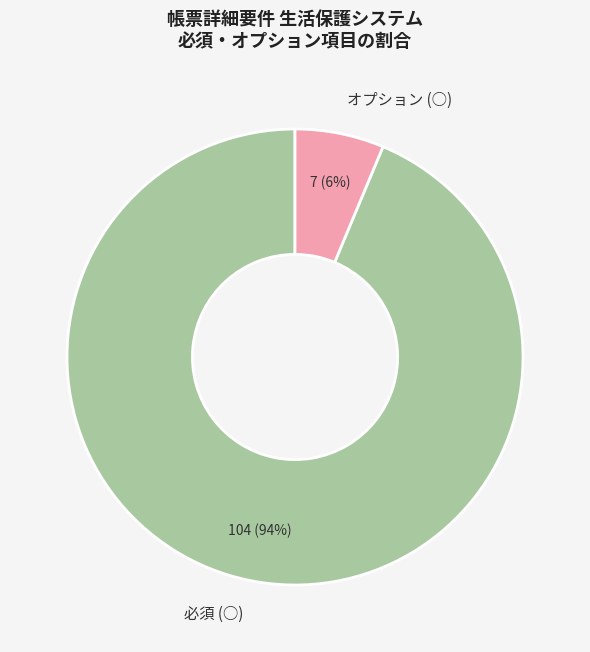

Which category has the biggest portion of the pie?

必須